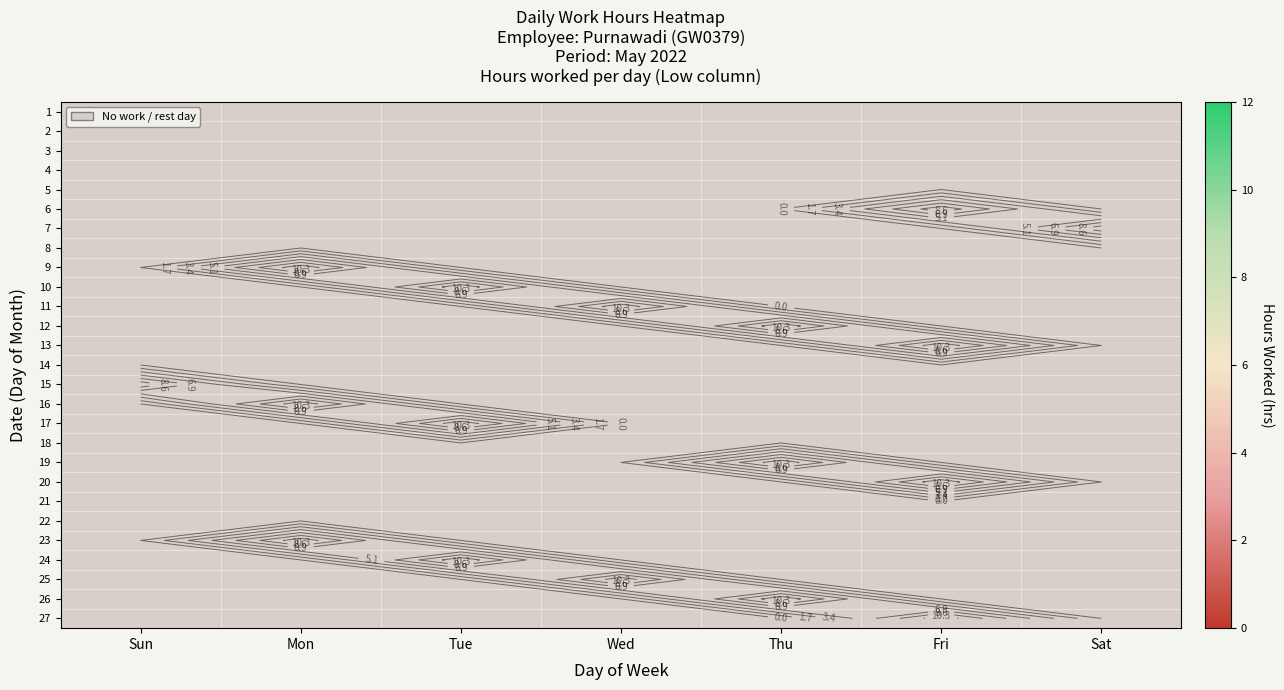

Which label corresponds to the largest value in the chart?

Thu